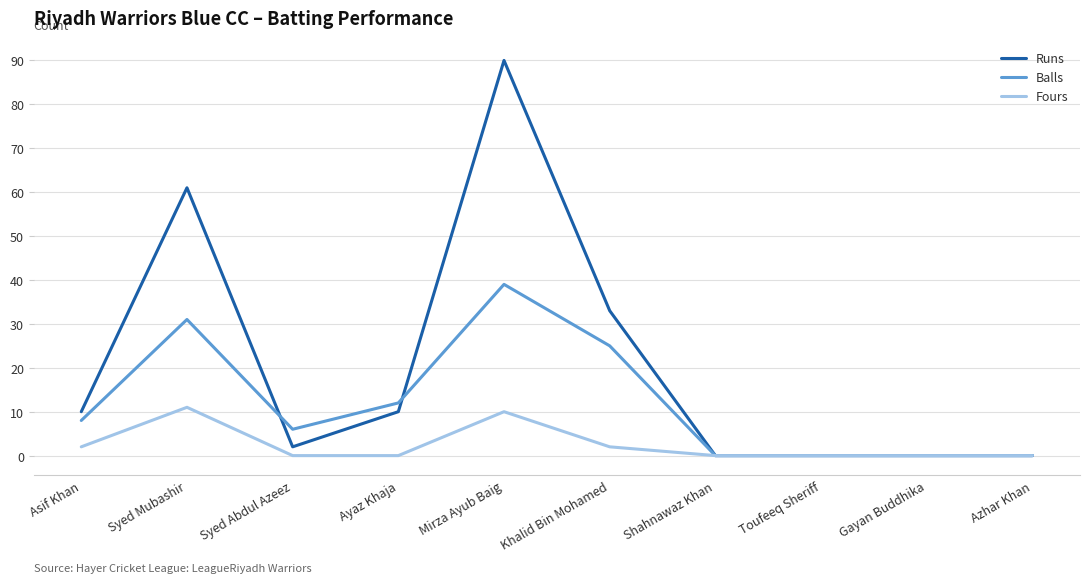

The value of Runs at Toufeeq Sheriff is 47. True or false?

False